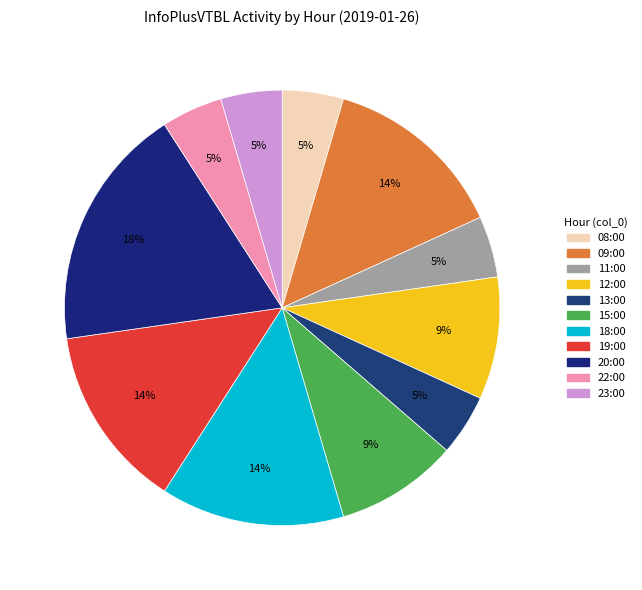

Combined, what portion of the pie is 08:00 and 15:00?

13.6%